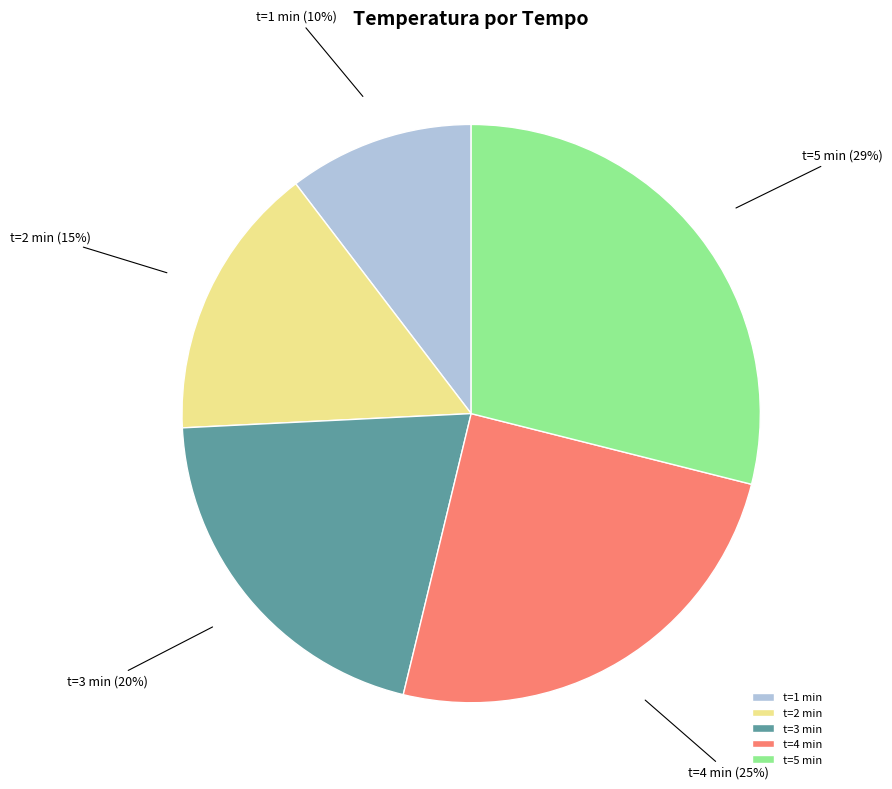

Rank the categories by value from lowest to highest.

t=1 min, t=2 min, t=3 min, t=4 min, t=5 min